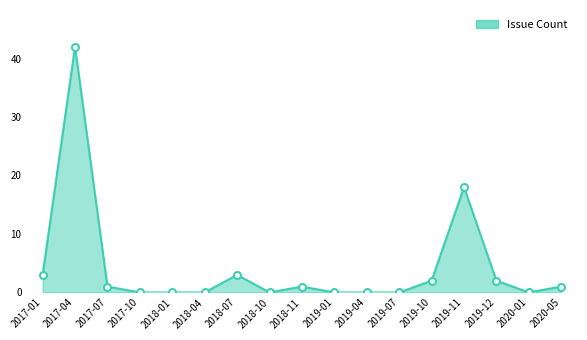

Which category has the highest value across all series?

2017-04